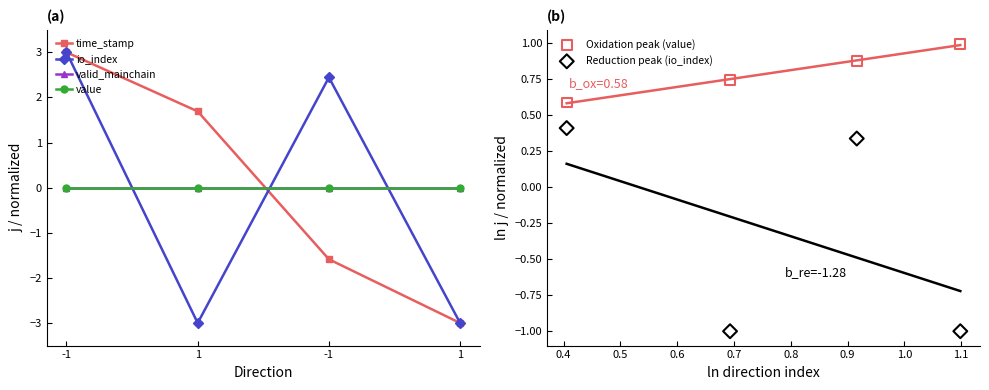

Which series has the largest total across all categories?

Oxidation peak (value)